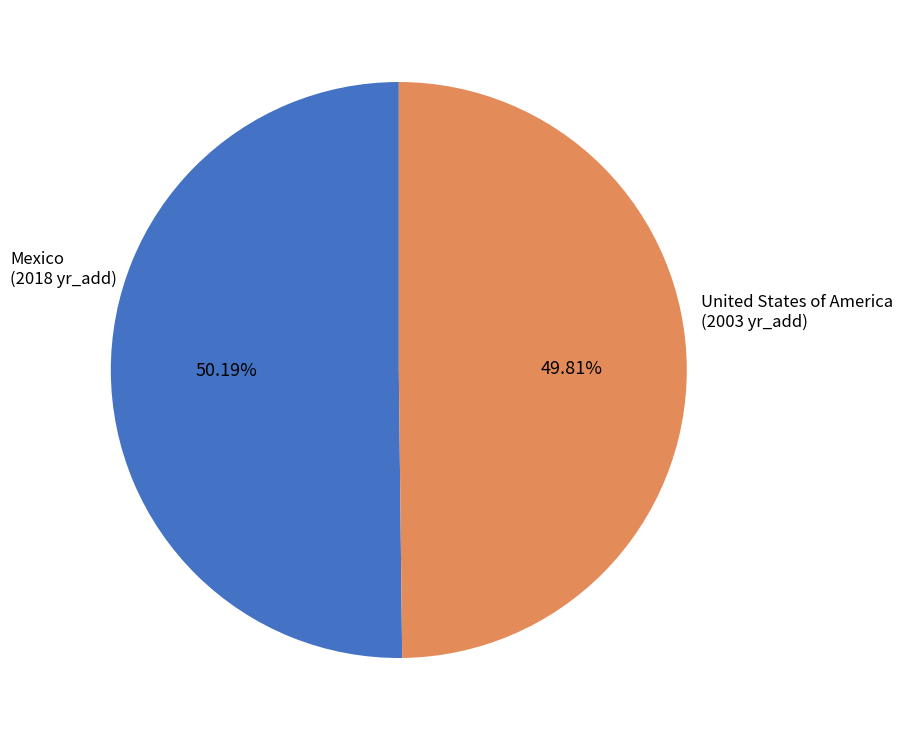

Approximately how many times larger is the value at Mexico compared to United States of America?

1.0